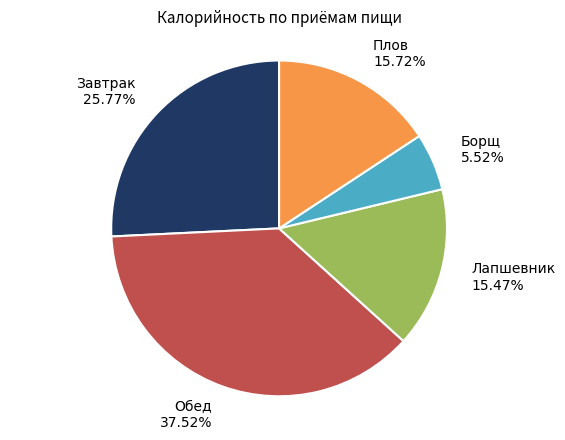

To the nearest percent, what is the average slice percentage?

20%